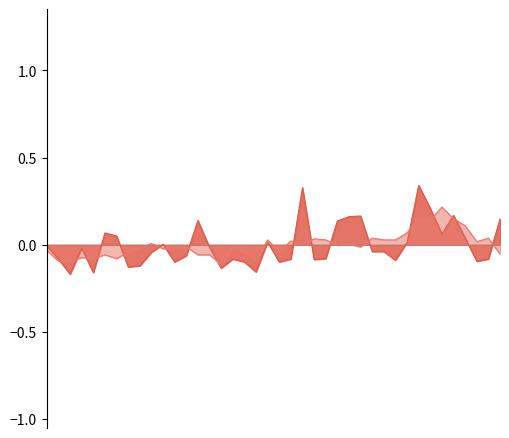

What is the maximum value shown in the chart?

0.3